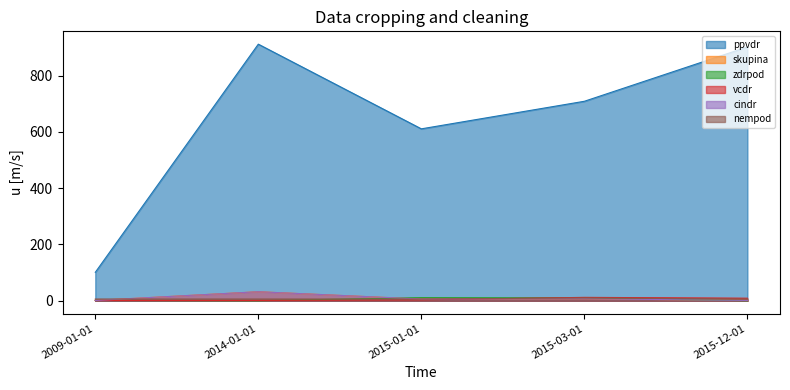

Where does the cindr series first go above 6?

2014-01-01